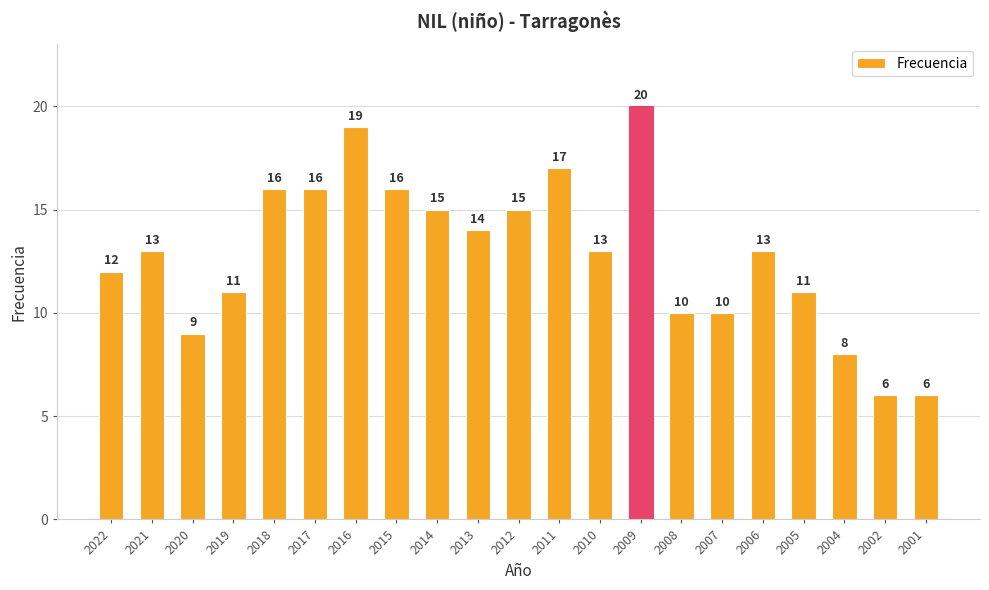

Reading left to right, transcribe all the data shown in this chart.

12	13	9	11	16	16	19	16	15	14	15	17	13	20	10	10	13	11	8	6	6